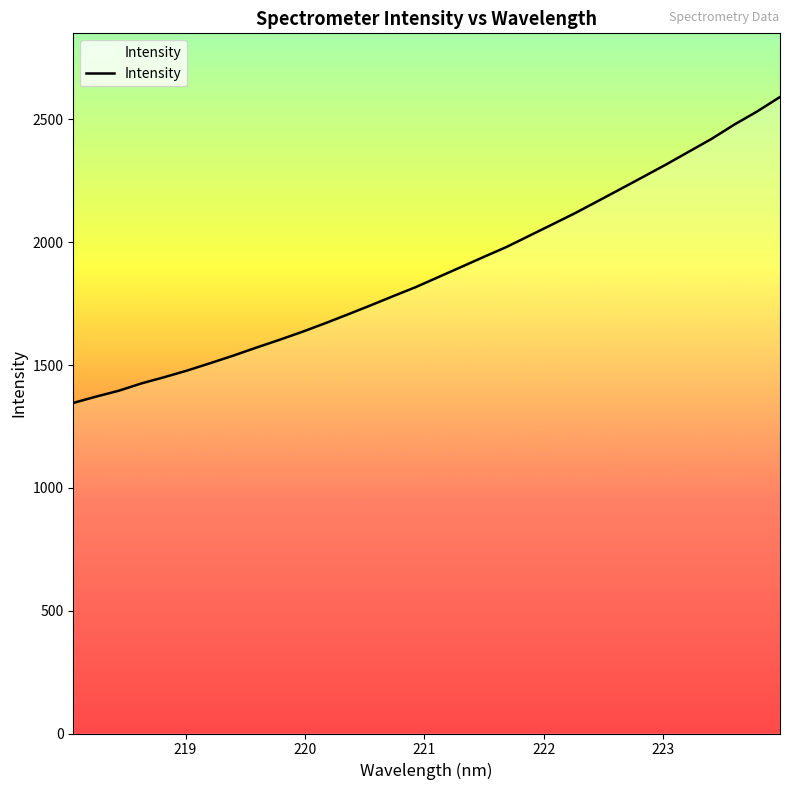

What is the difference between the maximum and minimum values?

1245.4